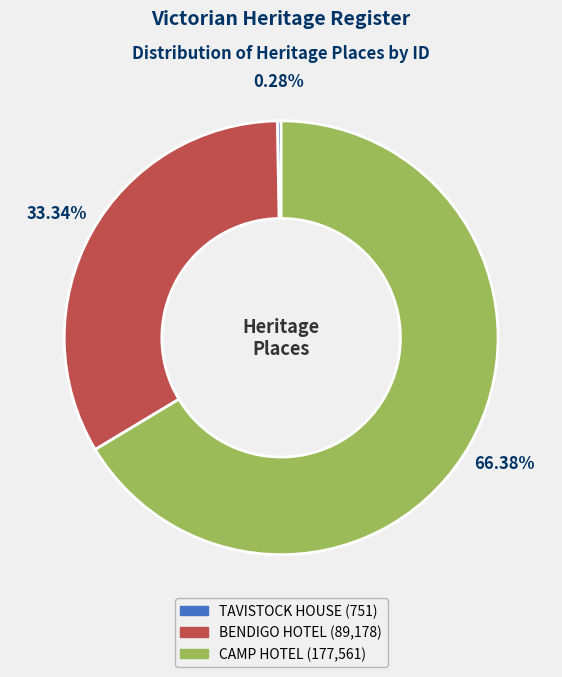

Count the number of slices in the pie.

3